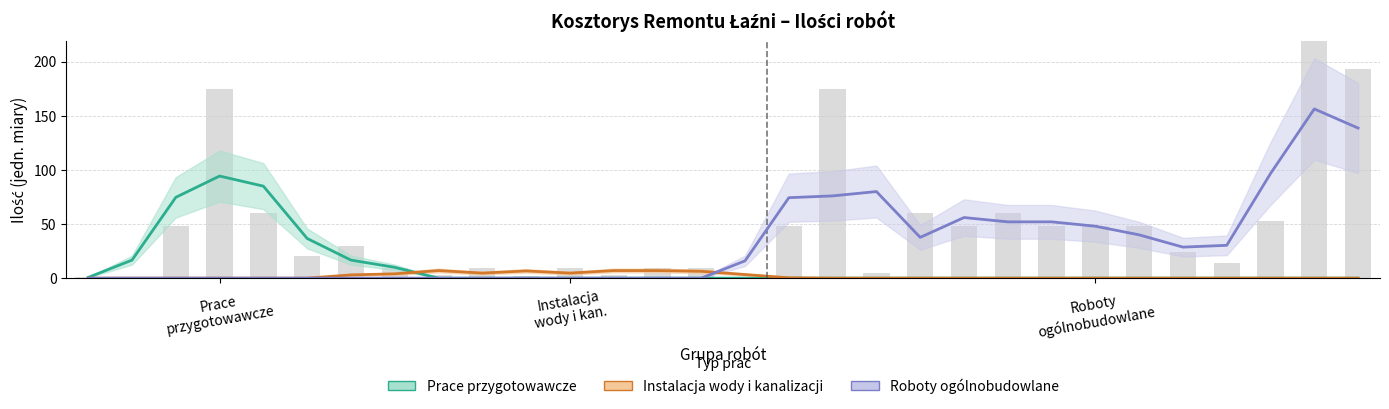

Reading right to left, list all the values displayed in this chart.

Prace przygotowawcze: 0.0	0.0	0.0	0.0	0.0	0.0	0.0	0.0	0.0	0.0	0.0	0.0	0.0	0.0	0.0	0.0	0.0	0.0	0.0	0.0	0.0	0.0	10.0	16.7	36.7	85.0	94.3	74.7	16.7	0.7
Instalacja wody i kanalizacji: 0.0	0.0	0.0	0.0	0.0	0.0	0.0	0.0	0.0	0.0	0.0	0.0	0.0	0.3	3.3	6.3	7.0	7.0	4.7	6.7	4.7	7.0	4.0	3.0	0.0	0.0	0.0	0.0	0.0	0.0
Roboty ogólnobudowlane: 138.7	156.3	96.7	30.3	28.7	40.0	48.0	52.0	52.0	56.0	37.7	80.0	76.0	74.3	16.0	0.0	0.0	0.0	0.0	0.0	0.0	0.0	0.0	0.0	0.0	0.0	0.0	0.0	0.0	0.0